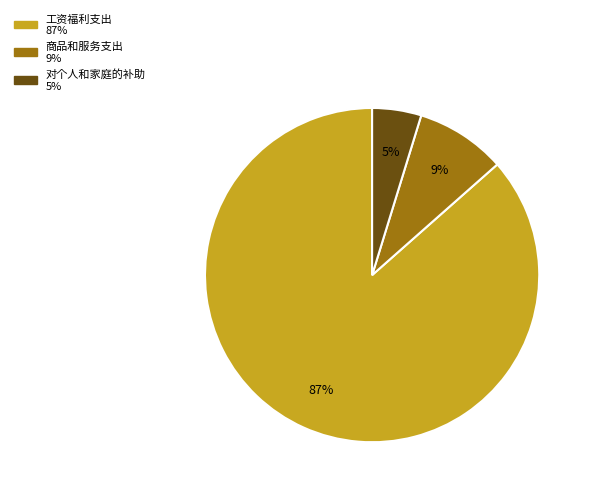

Is it true that 工资福利支出 is 96% of the pie?

False